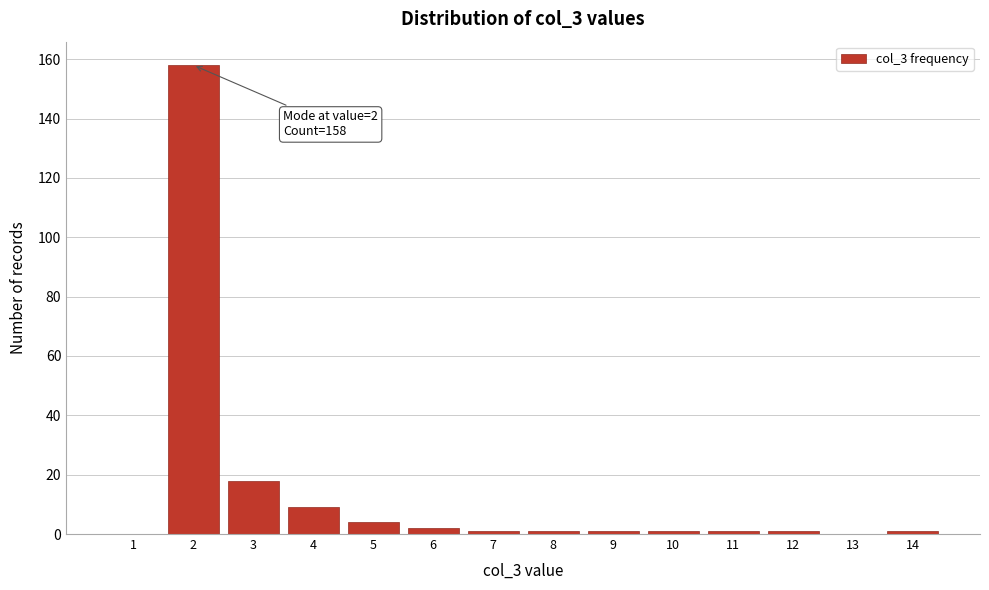

Reading right to left, extract all data points from this chart.

14=1	13=0	12=1	11=1	10=1	9=1	8=1	7=1	6=2	5=4	4=9	3=18	2=158	1=0